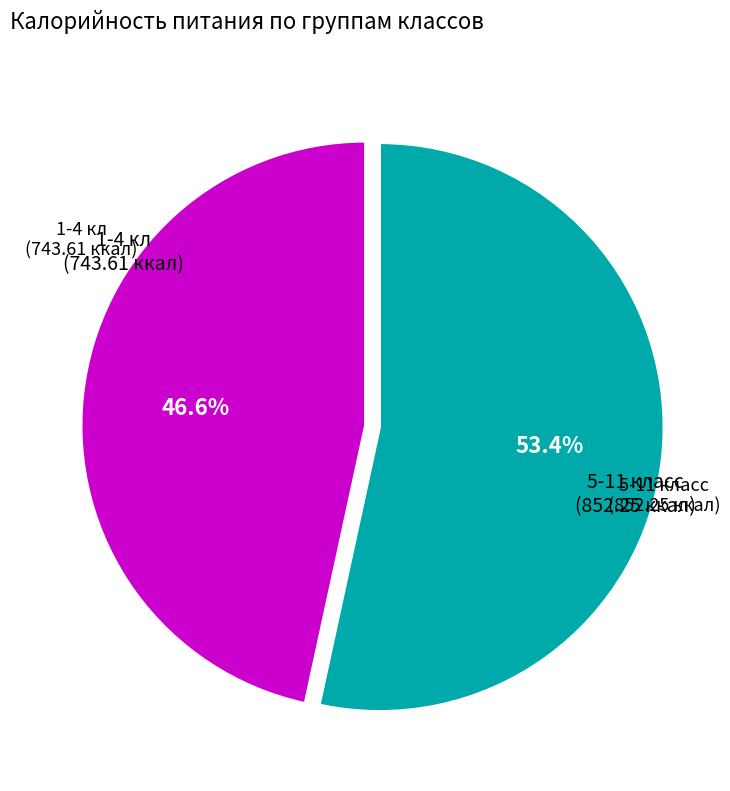

Does any single category account for the majority?

Yes